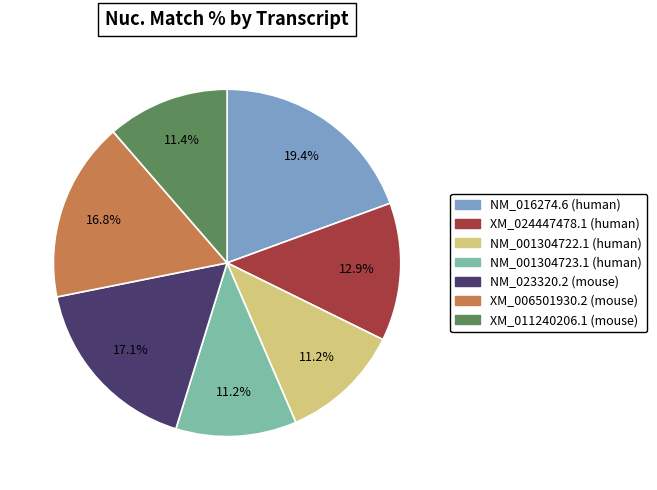

Count the number of slices in the pie.

7